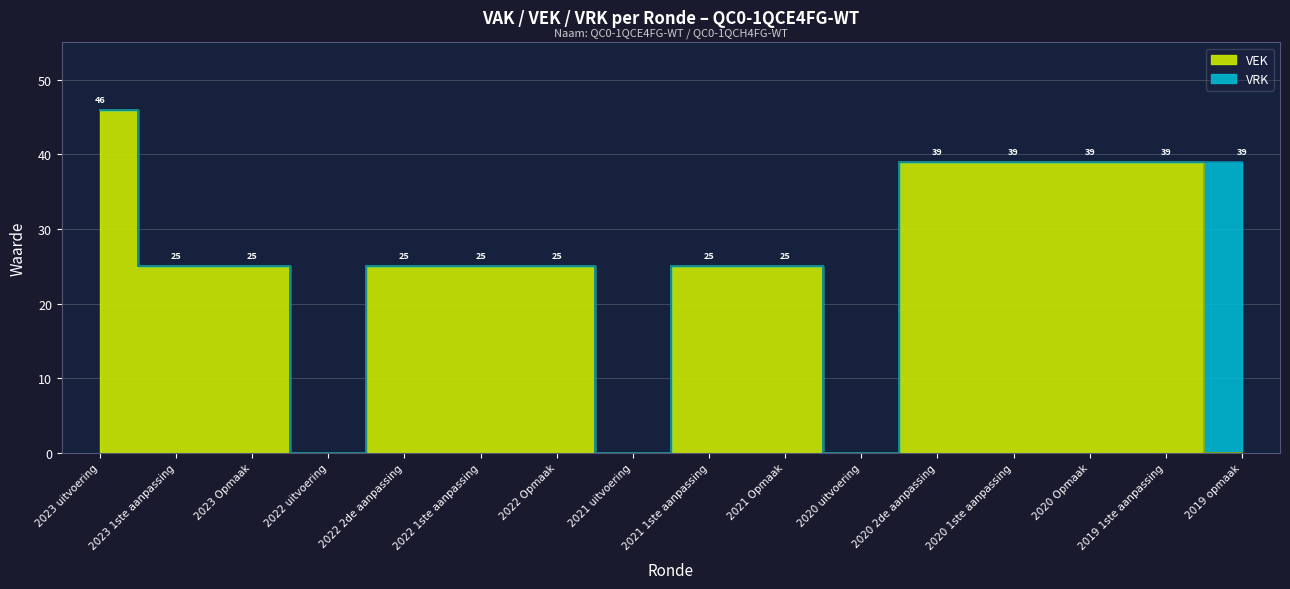

What is the difference between the values at 2022 uitvoering and 2022 2de aanpassing?

25